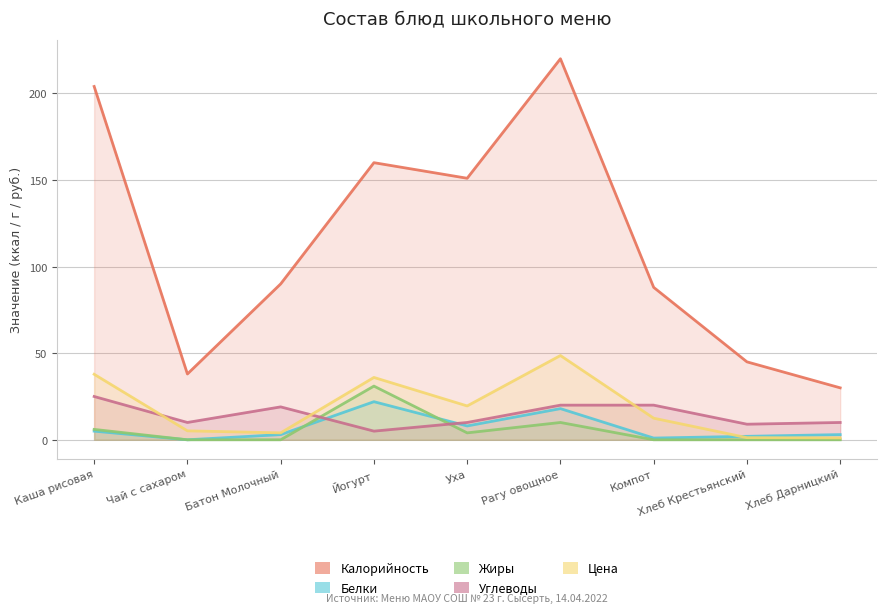

List the series in order of their peak value, lowest first.

Белки, Углеводы, Жиры, Цена, Калорийность